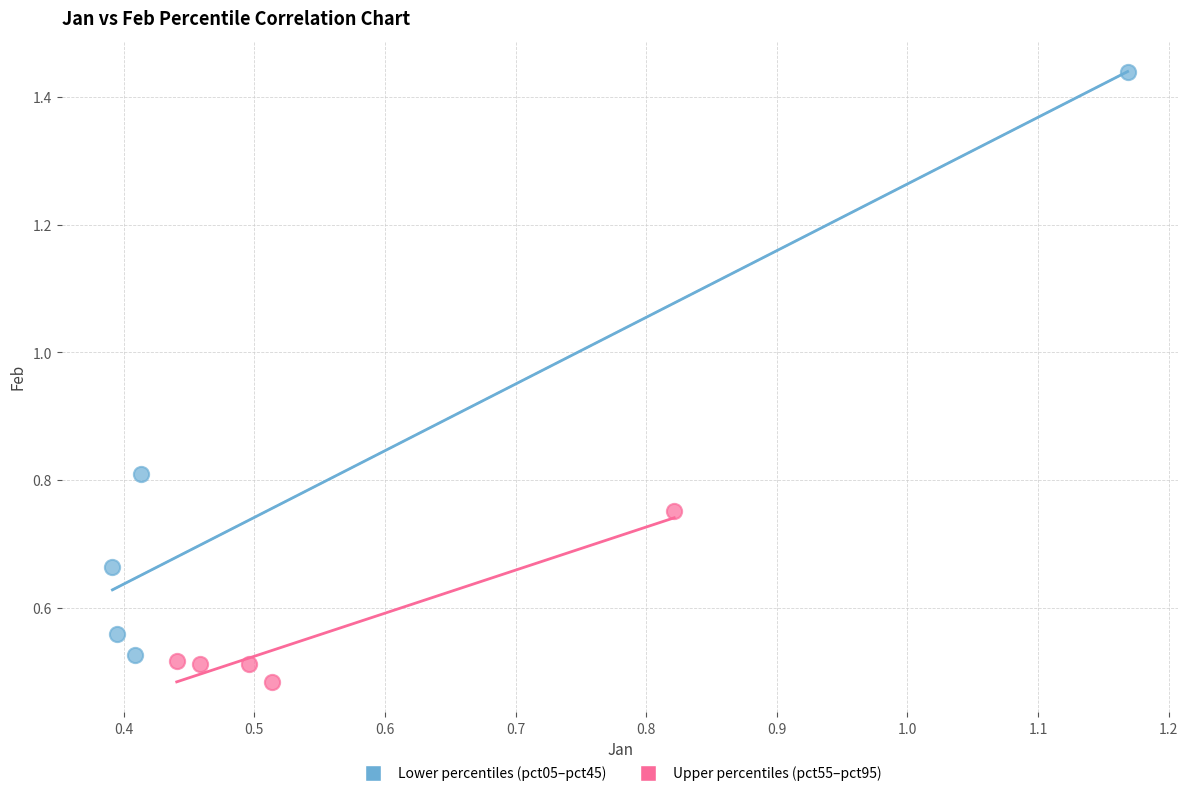

What are all the series names shown in the legend?

Lower percentiles (pct05–pct45), Upper percentiles (pct55–pct95)